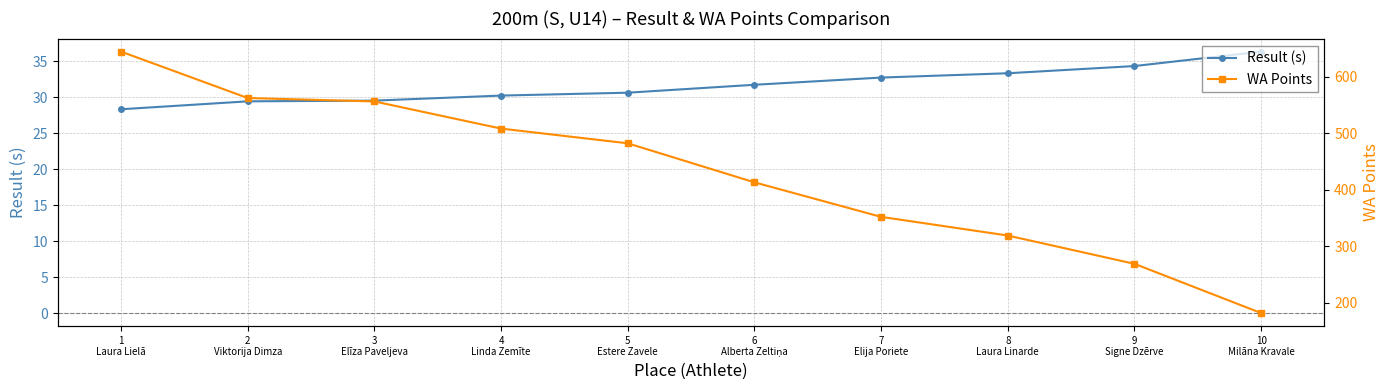

Which series changed the most between 5
Estere Zavele and 8
Laura Linarde?

WA Points